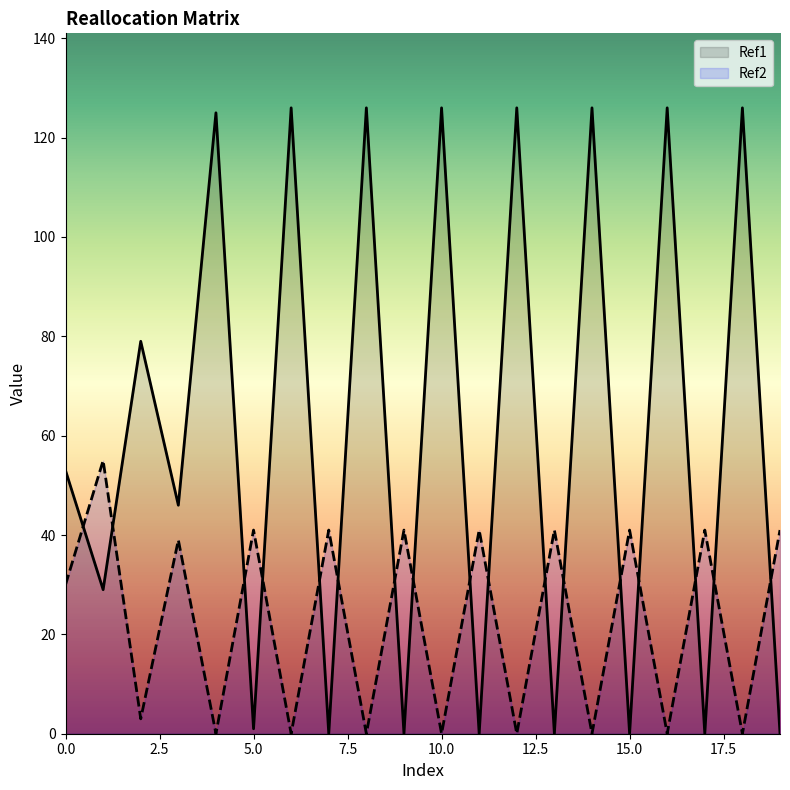

What are all the series names shown in the legend?

Ref1, Ref2